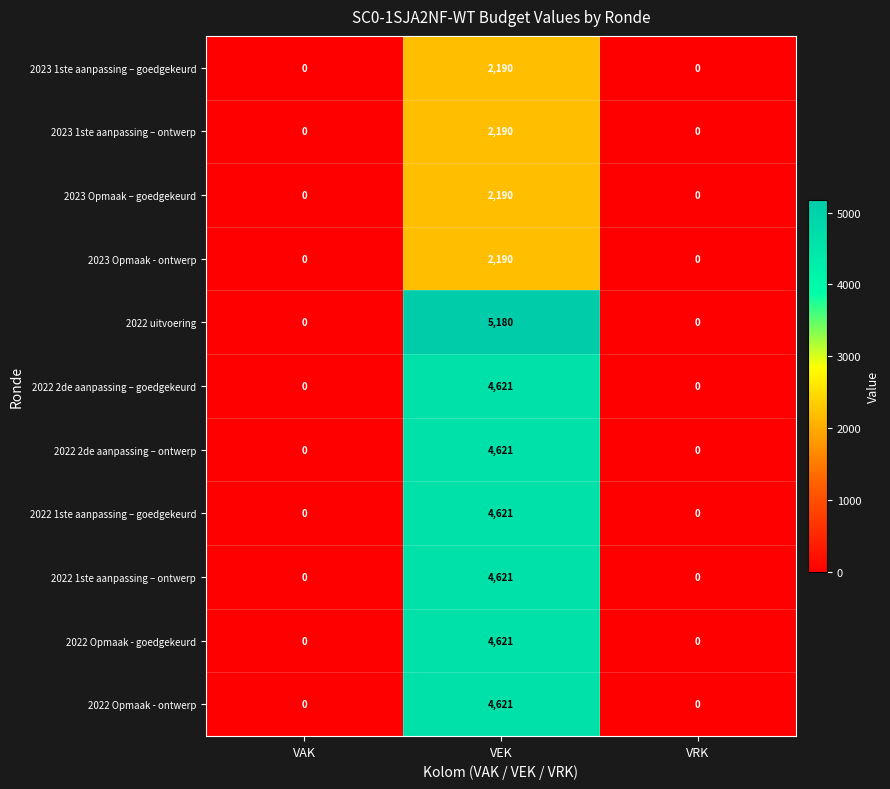

The value of 2022 1ste aanpassing – goedgekeurd at VRK is 0. True or false?

True